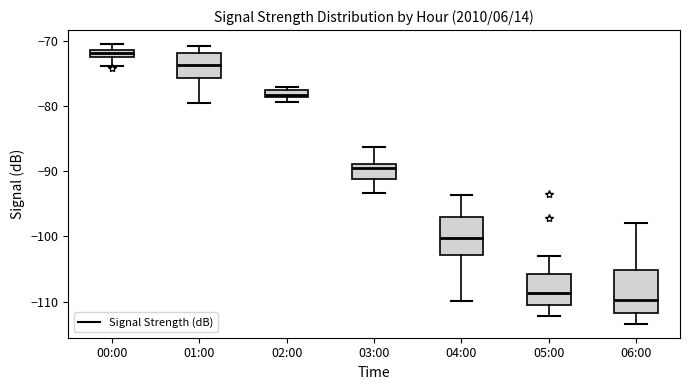

Which box's median line is the lowest?

06:00